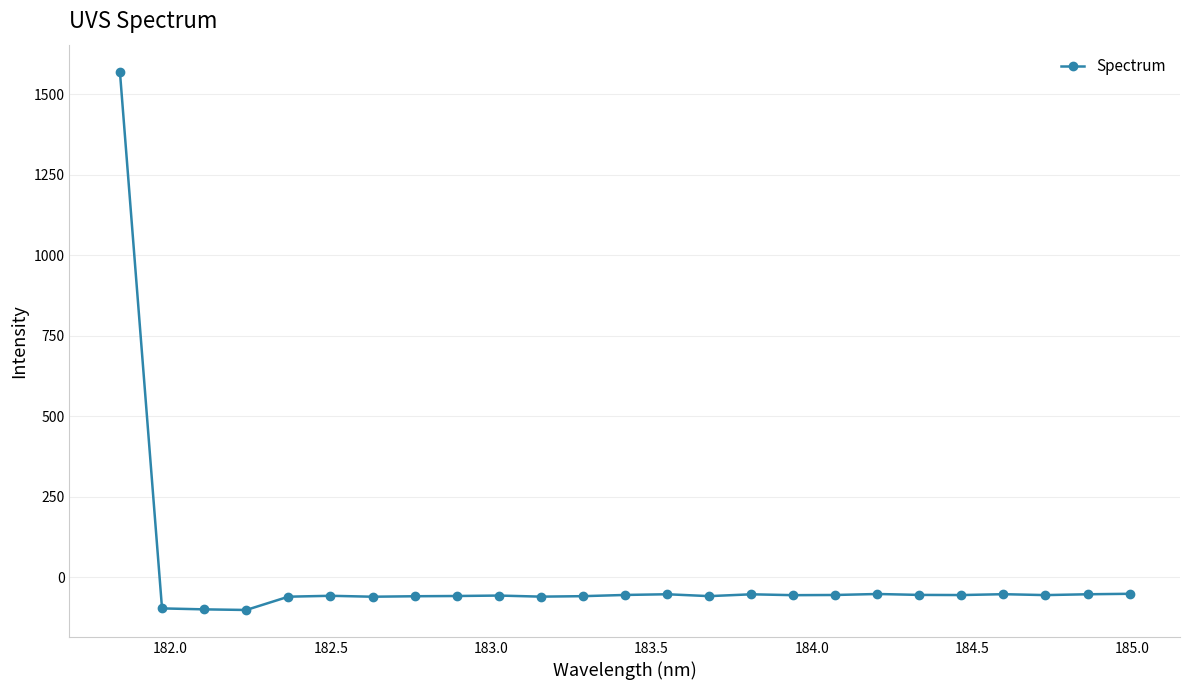

What is the greatest value displayed?

1570.5